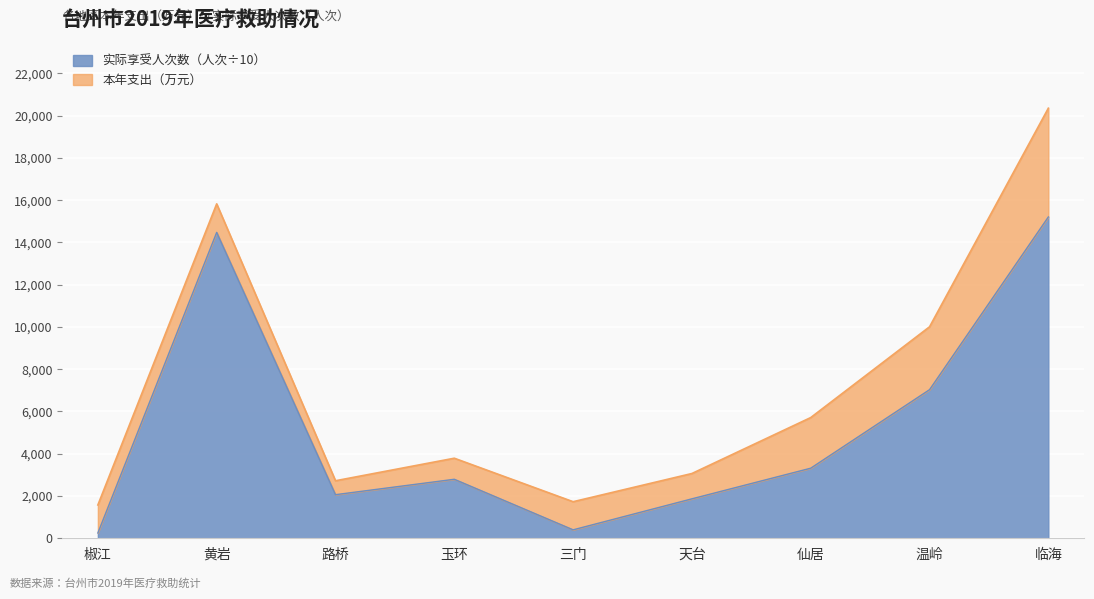

Is it true that the value at 仙居 is 4966.3?

False